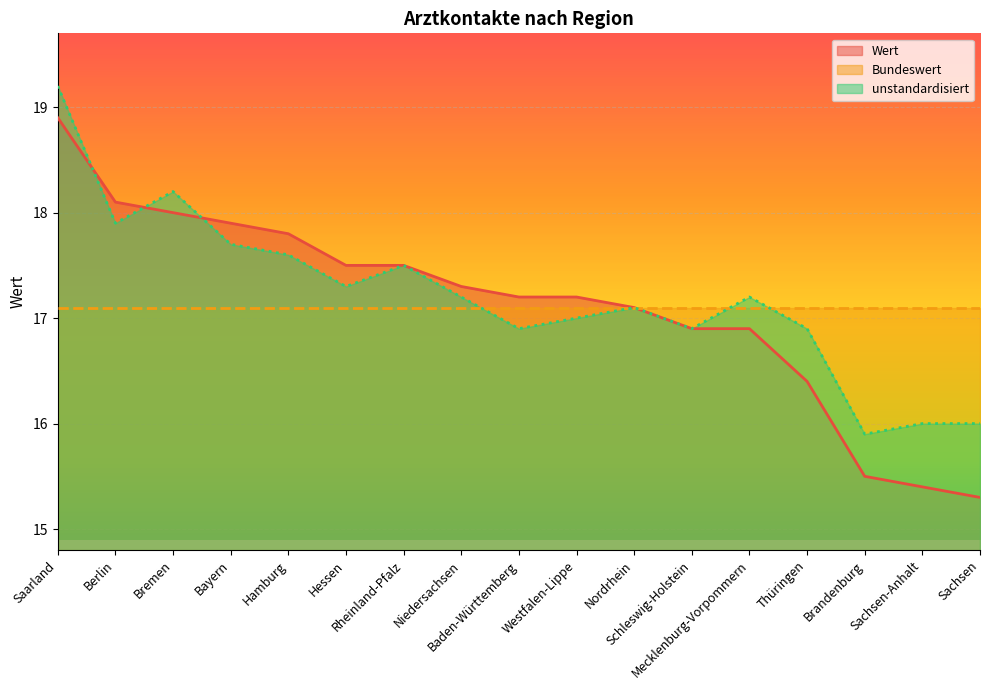

Which category has the lowest value across all series?

Sachsen